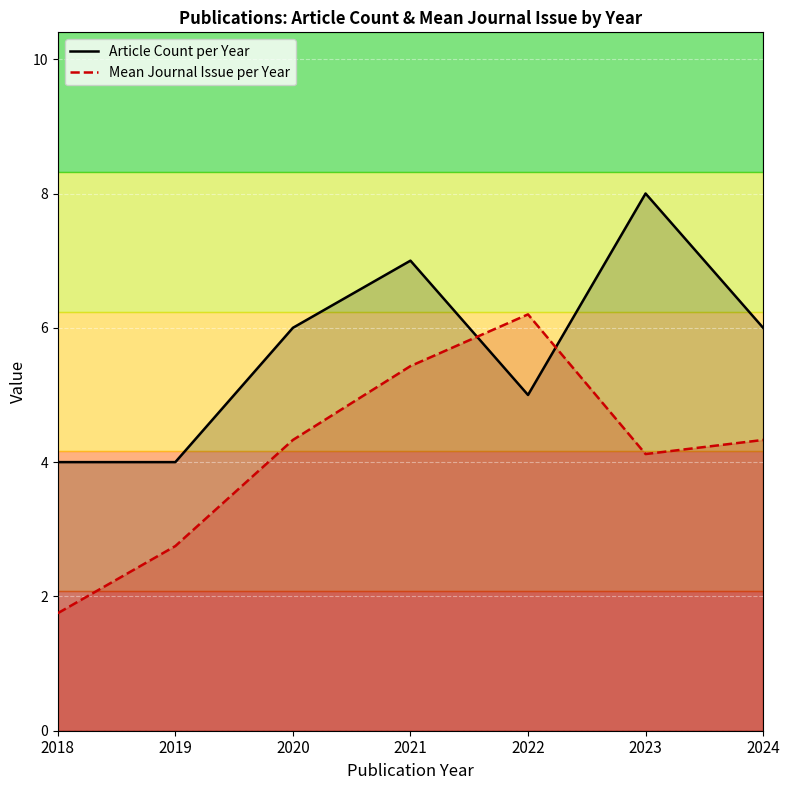

True or false: Mean Journal Issue per Year and Article Count per Year cross at least once.

True